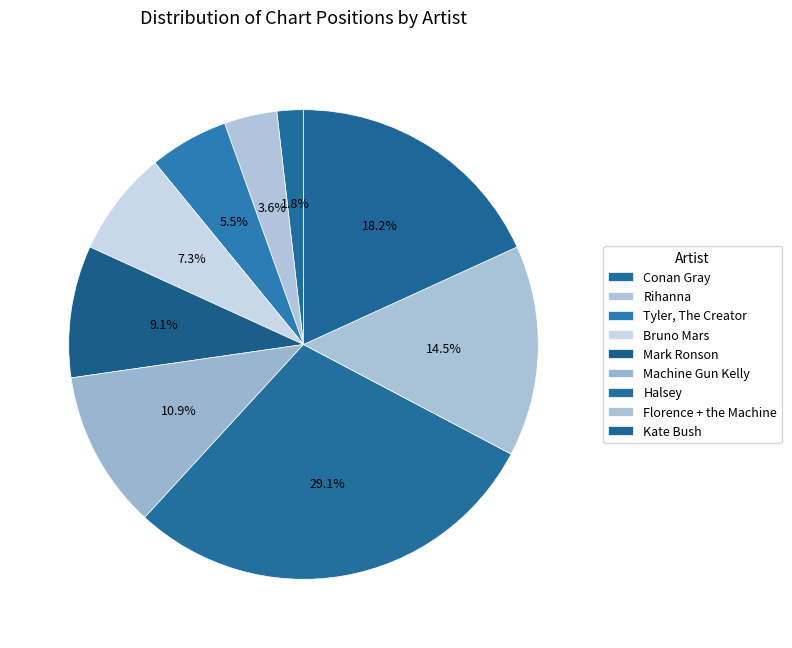

How many slices are in this pie chart?

9